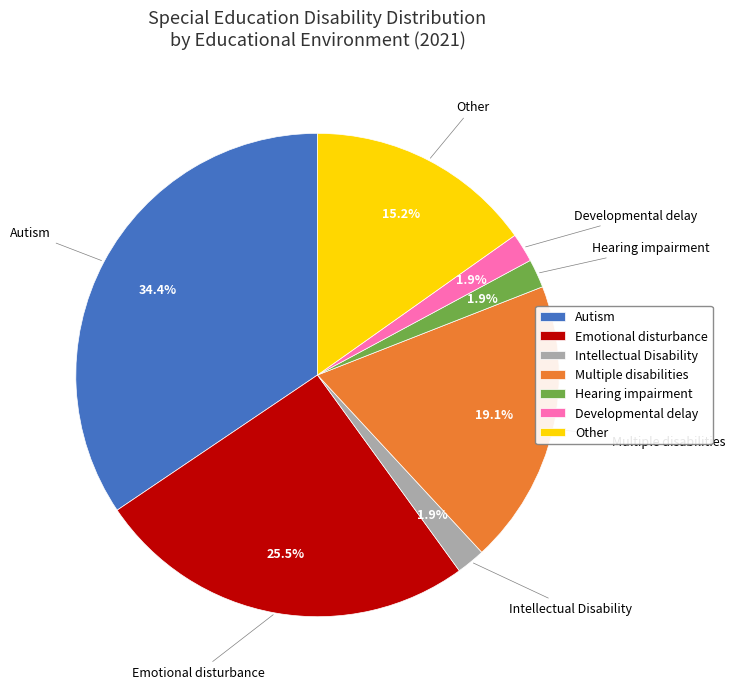

Which category has the biggest portion of the pie?

Autism